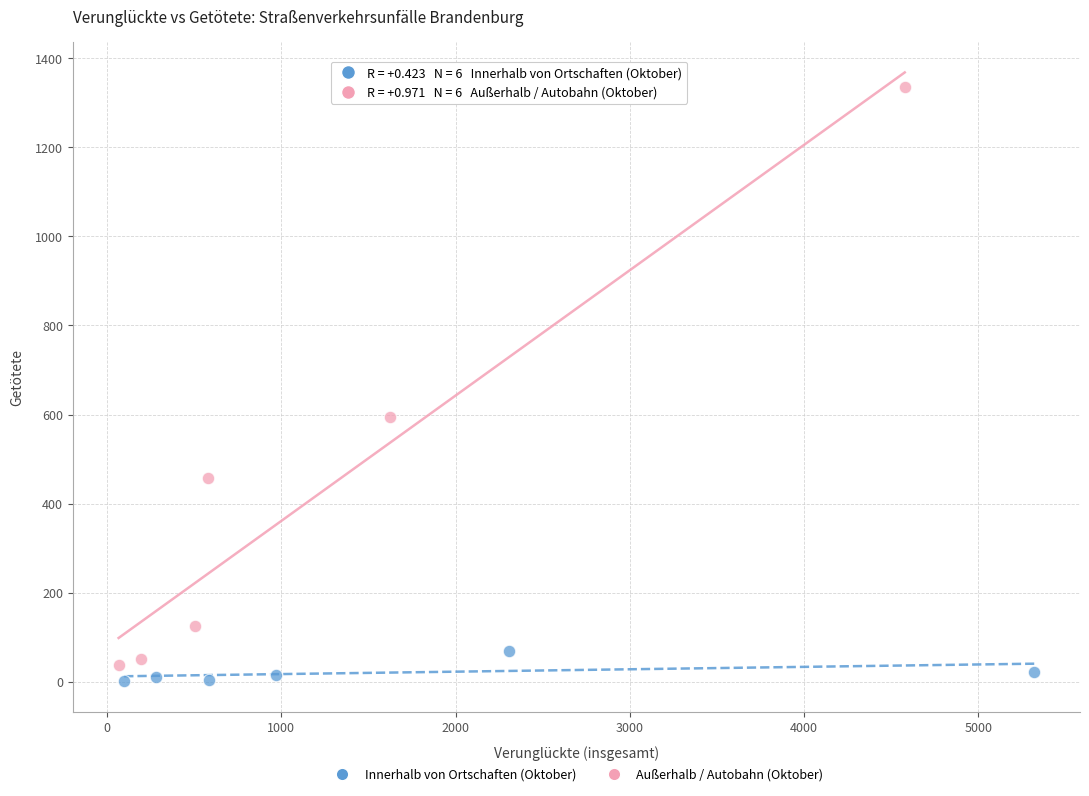

Which series reaches the maximum Y coordinate?

Außerhalb / Autobahn (Oktober)